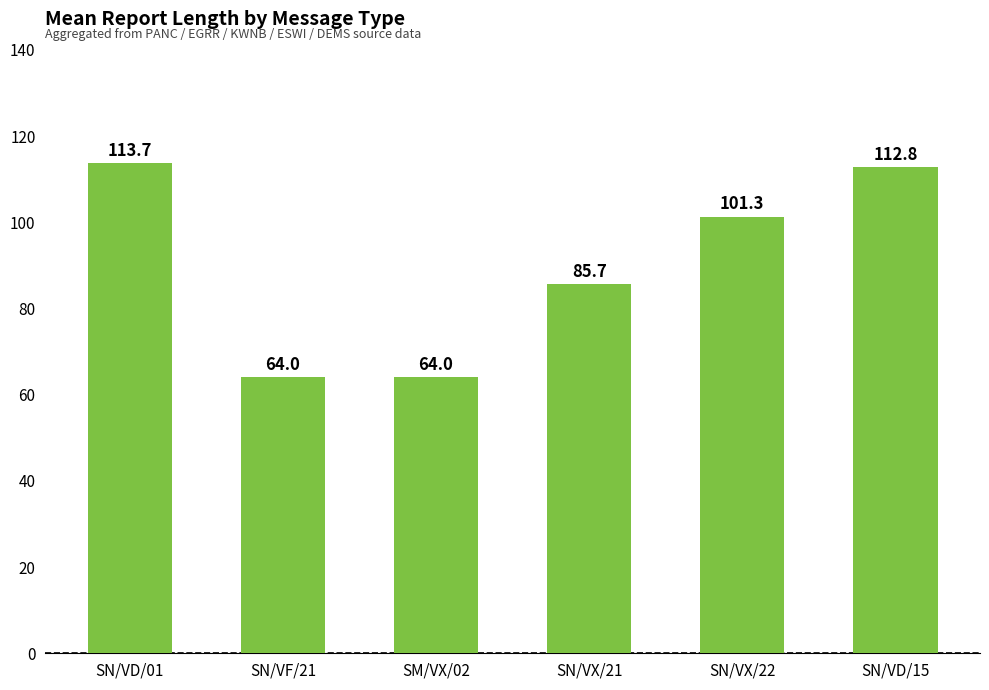

Count the number of categories in the chart.

6